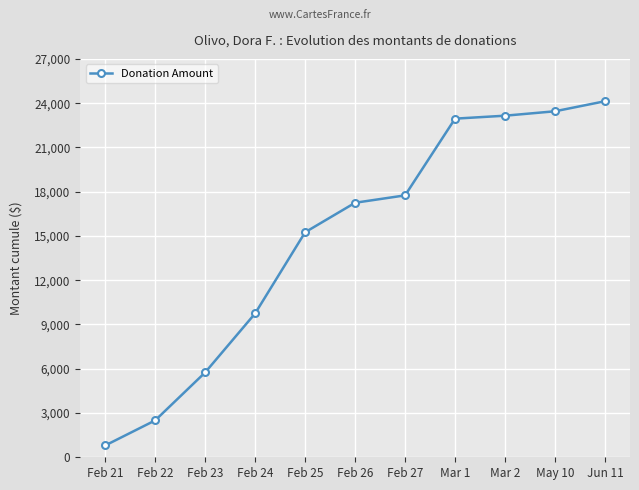

What position from the left is Feb 26?

6